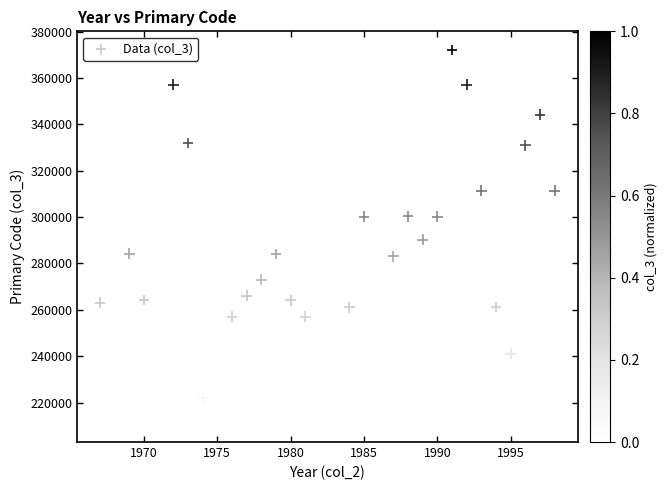

What is the range of Y values (max minus min)?

161020